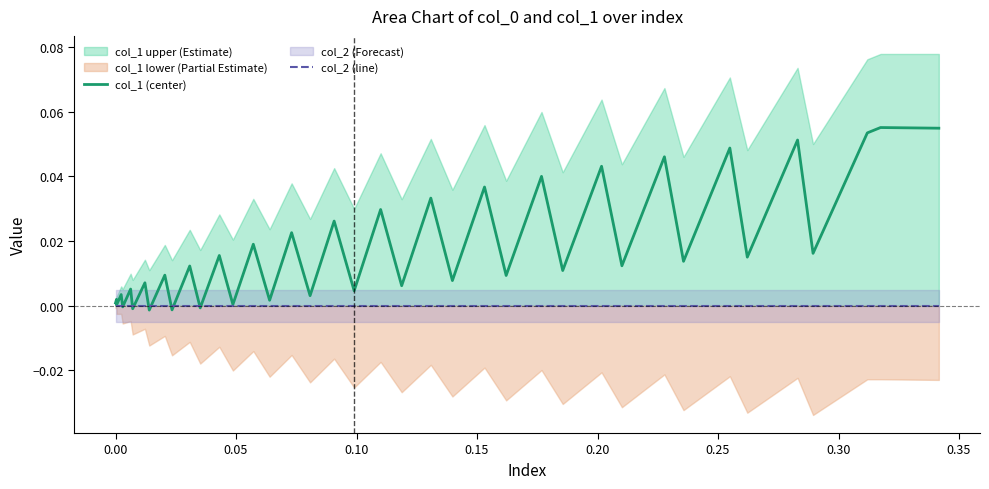

True or false: col_1 (center) has a value of 0.0 at 31.

False